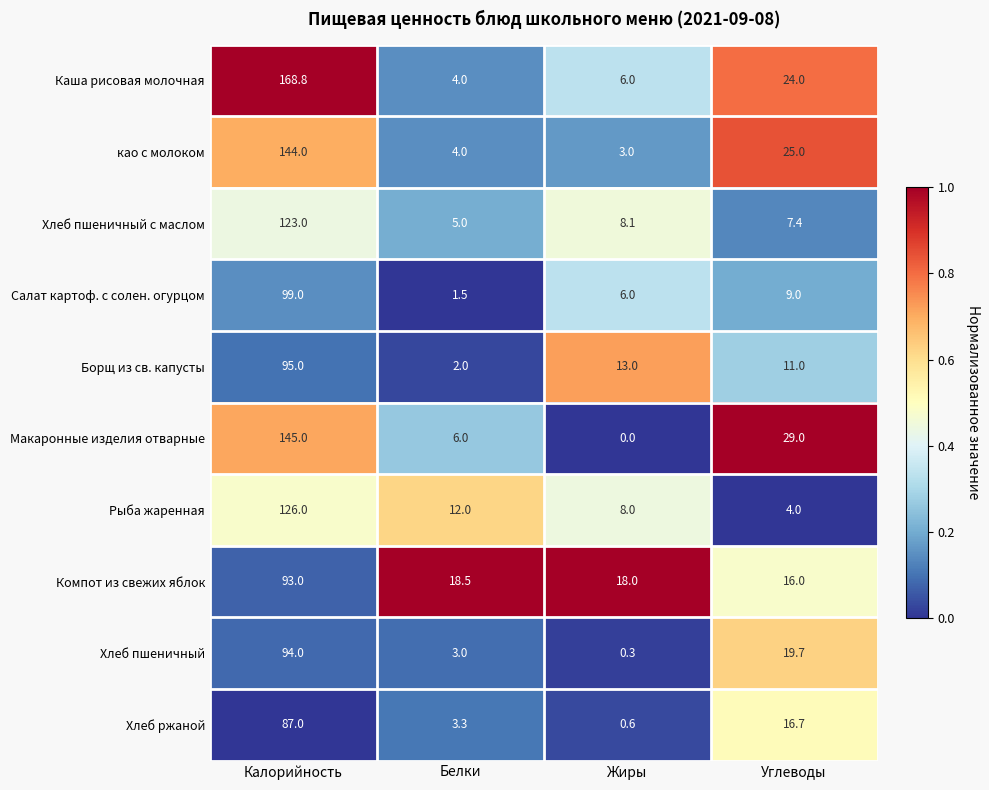

What is the sum of all Хлеб пшеничный с маслом values?

143.5